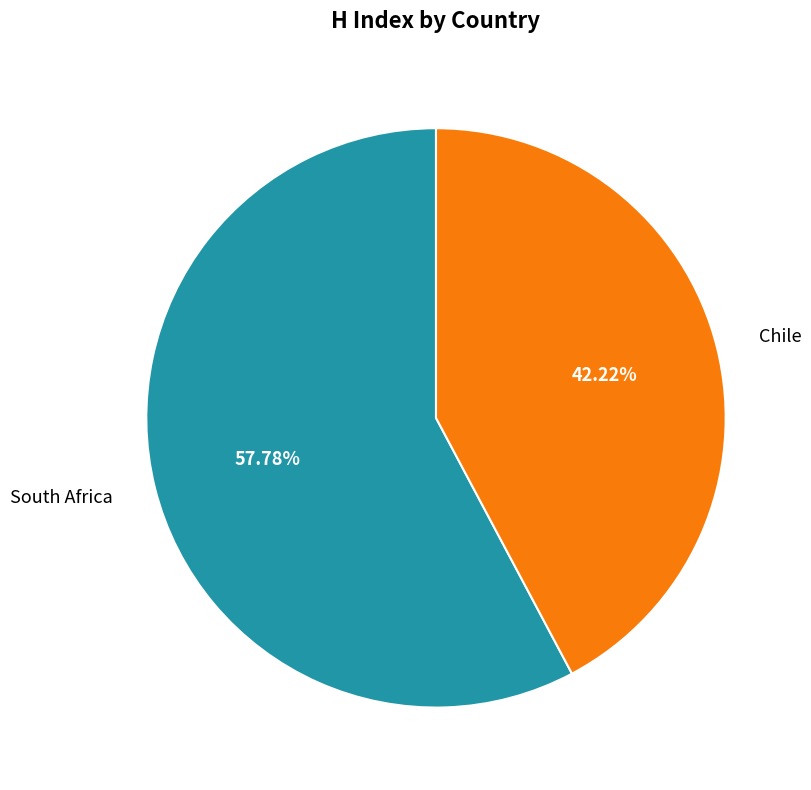

To the nearest percent, what portion does South Africa represent?

58%